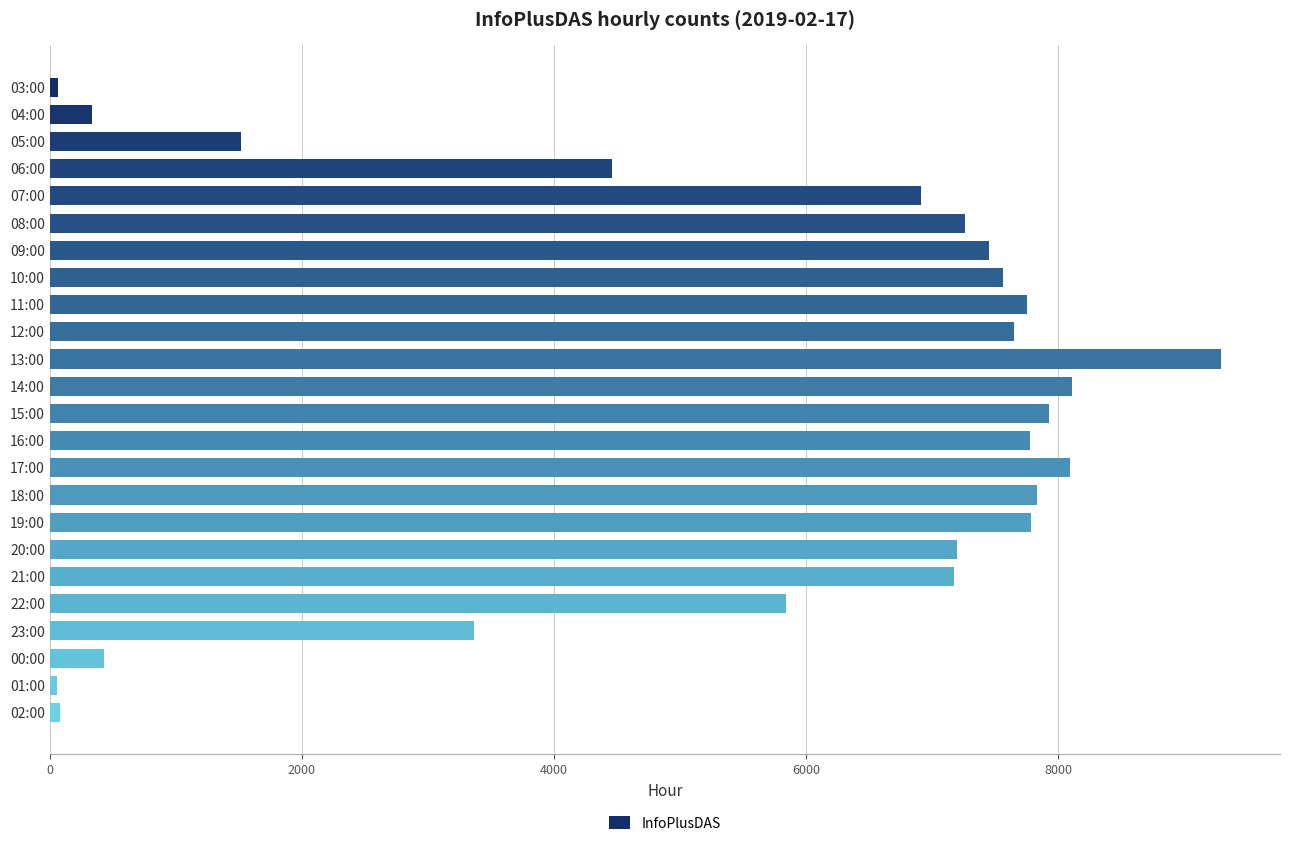

Where is the data nearest to the value 4676?

06:00